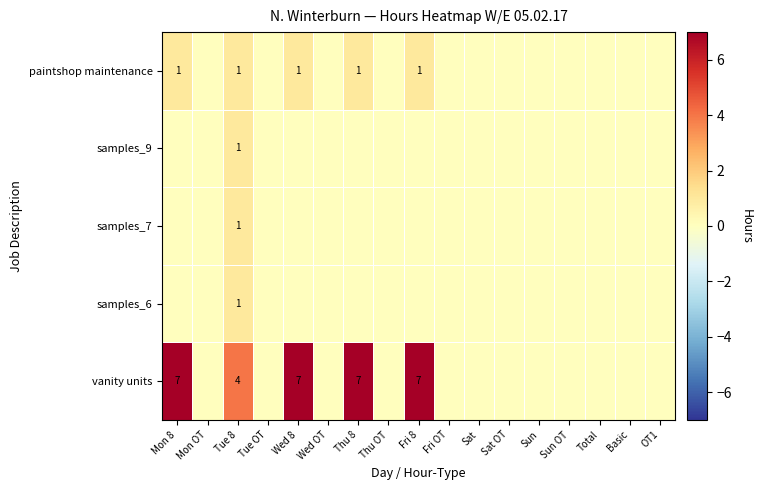

The vanity units series shows 10 at Fri 8. True or false?

False